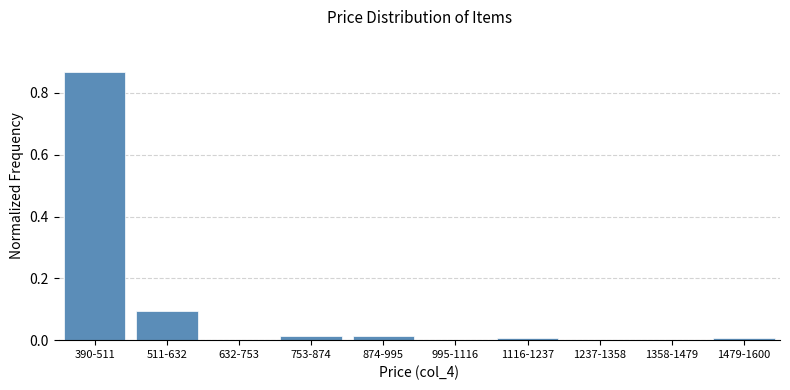

Which label corresponds to the largest value in the chart?

390-511